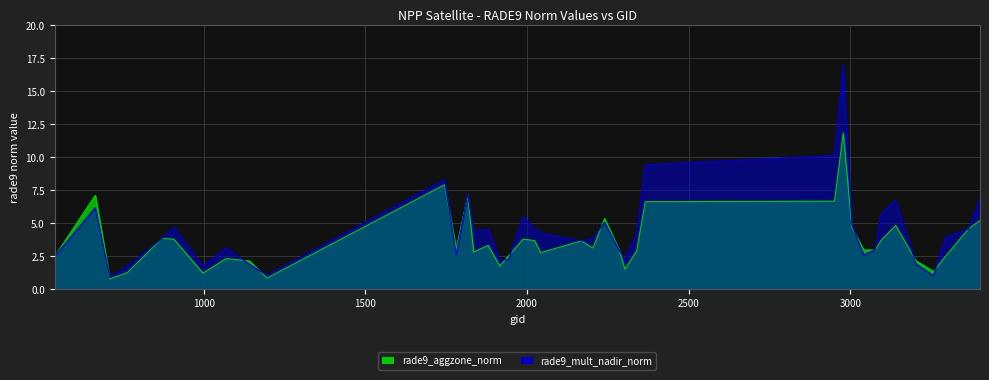

Is the value of rade9_mult_nadir_norm at 1988 greater than the value of rade9_aggzone_norm at 872?

Yes